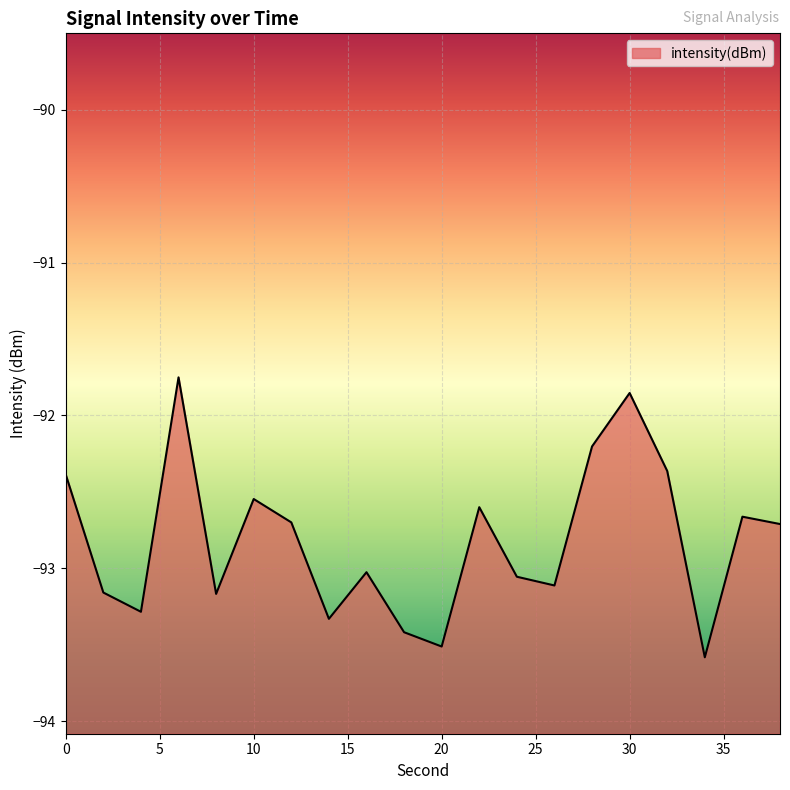

How many points are lower than both their immediate neighbors (excluding endpoints)?

6